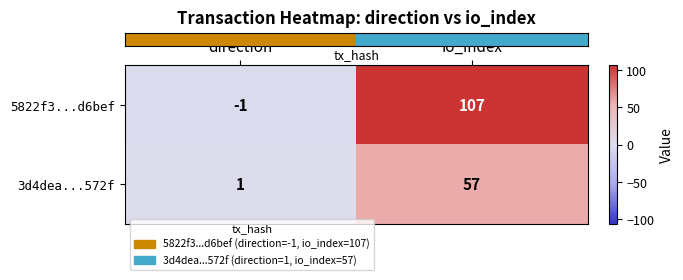

How many series are shown in this chart?

2